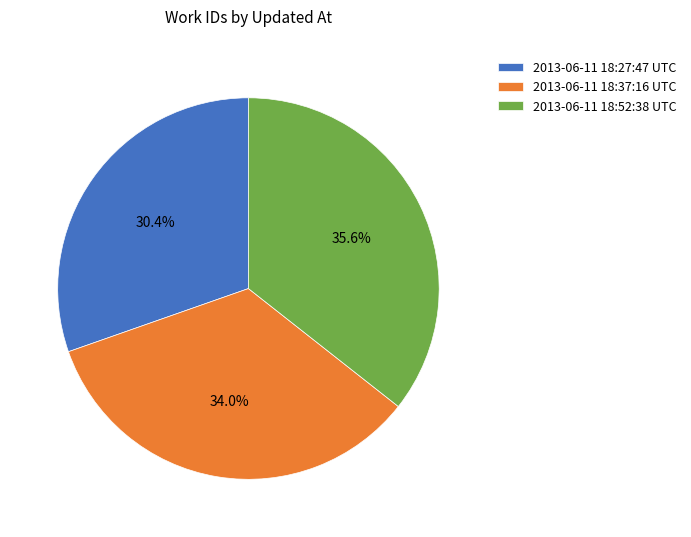

Is the sum of 2013-06-11 18:37:16 UTC and 2013-06-11 18:52:38 UTC greater than half?

Yes